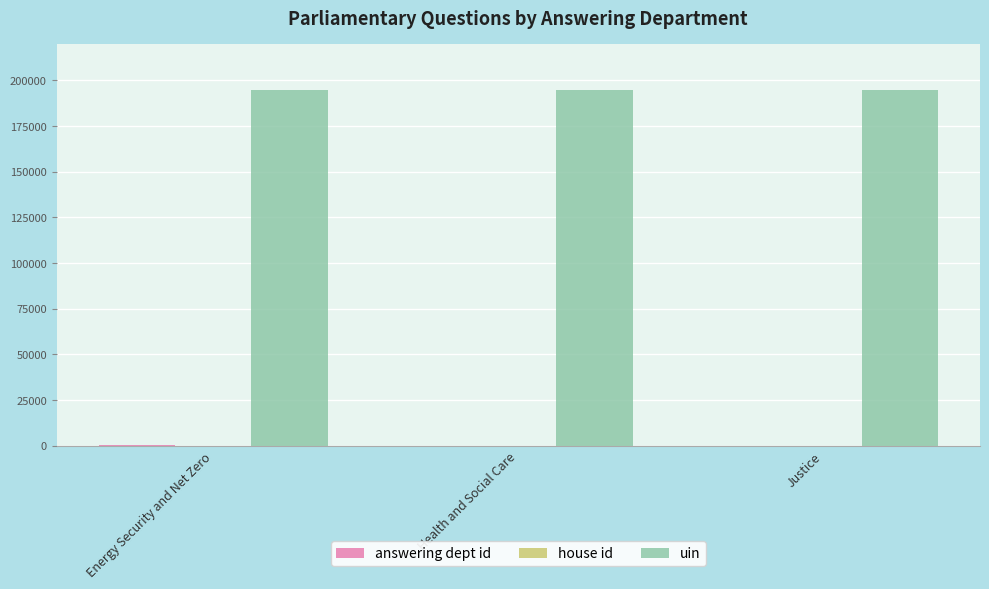

The value of uin at Health and Social Care is 75239. True or false?

False